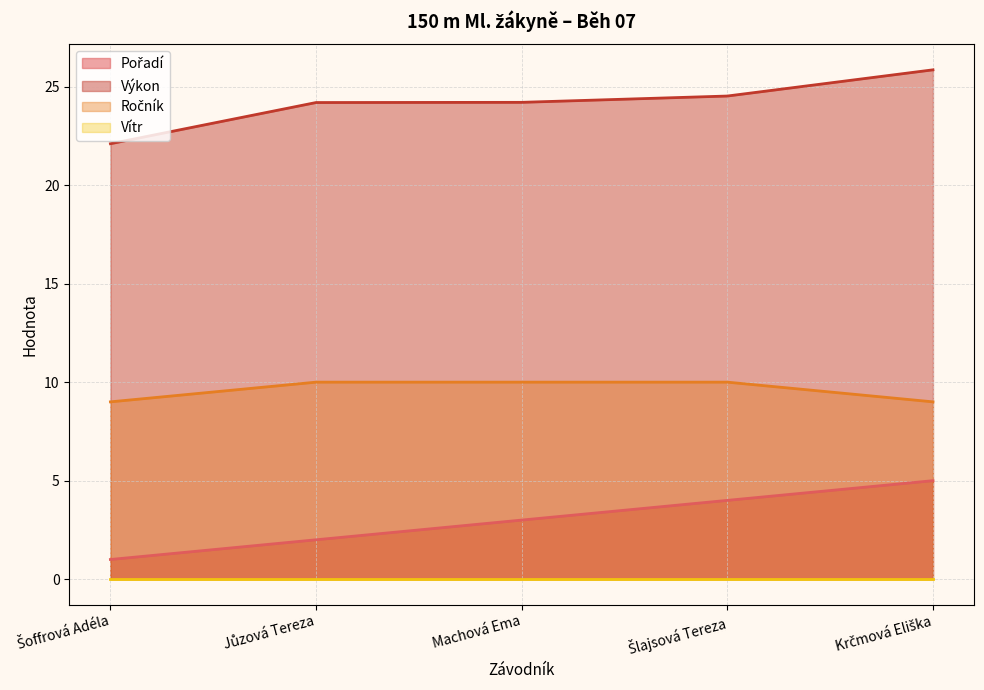

The value of Ročník at Šoffrová Adéla is 13.5. True or false?

False